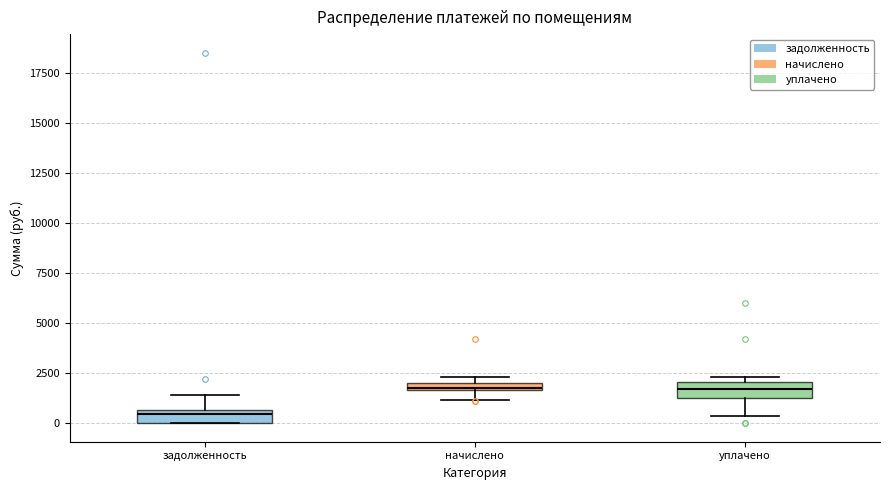

Where is the upper edge of the box for задолженность on the y-axis? The values are not printed on the chart, so give them approximately, as read against the axis.

500